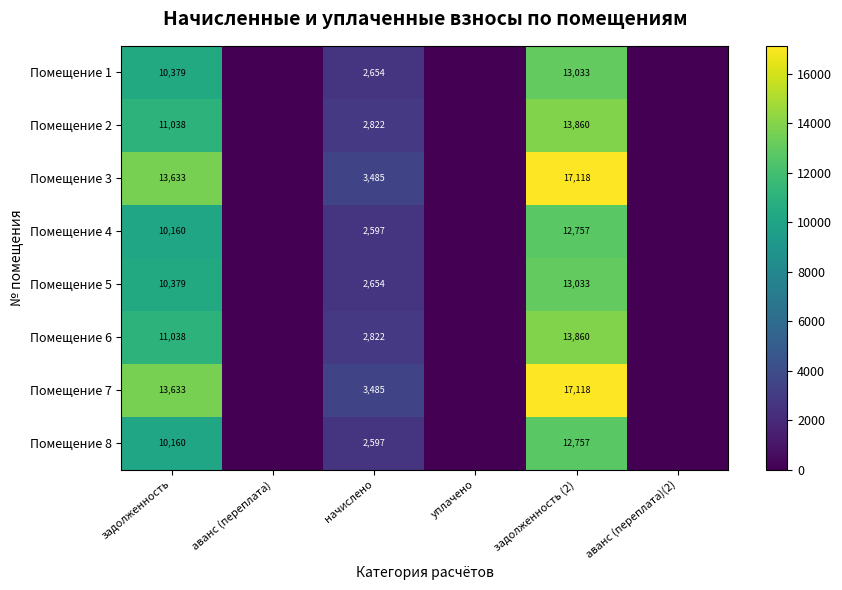

True or false: Помещение 5 has a value of 1742 at начислено.

False